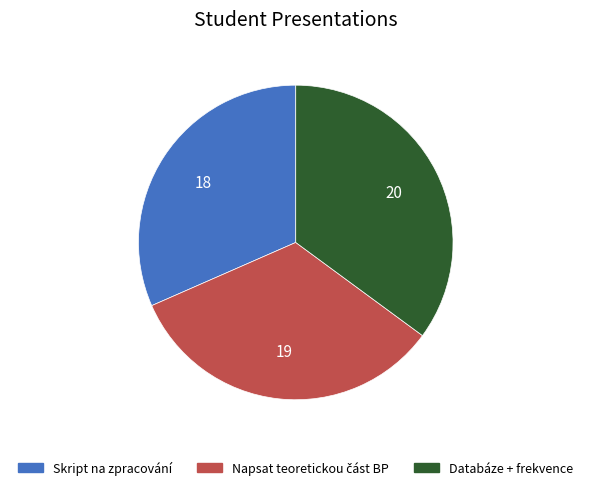

Does any single category account for the majority?

No